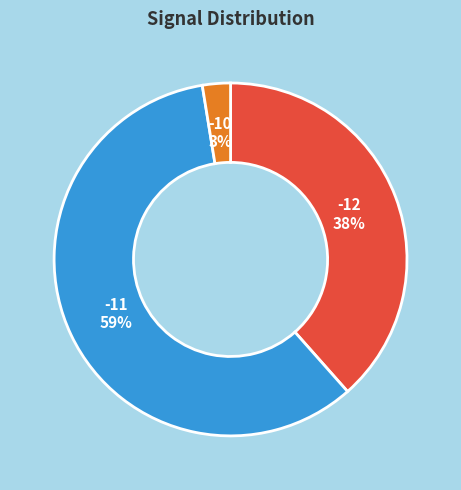

Is there any slice that represents more than half of the pie?

Yes